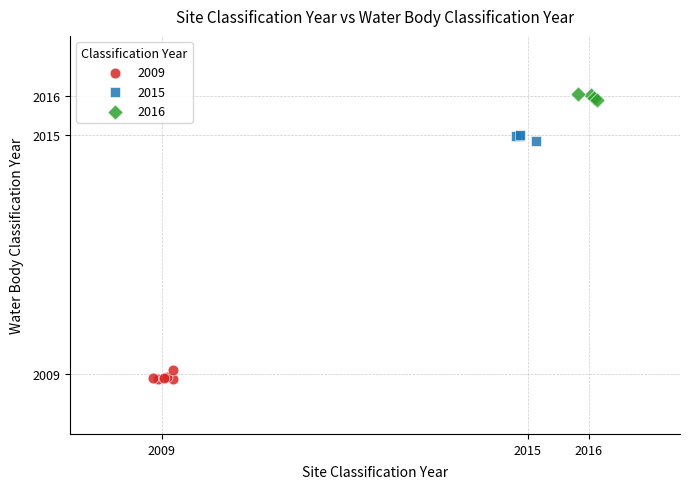

Which series contains the lowest Y value?

2009